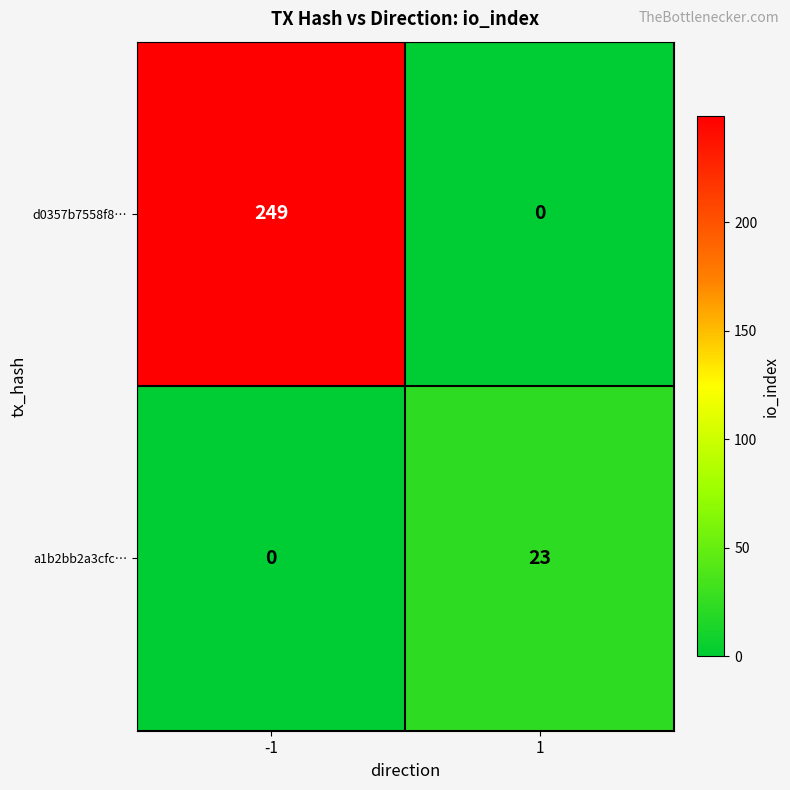

Reading right to left, what are all the values shown in this chart?

d0357b7558f8…: 1=0	-1=249
a1b2bb2a3cfc…: 1=23	-1=0